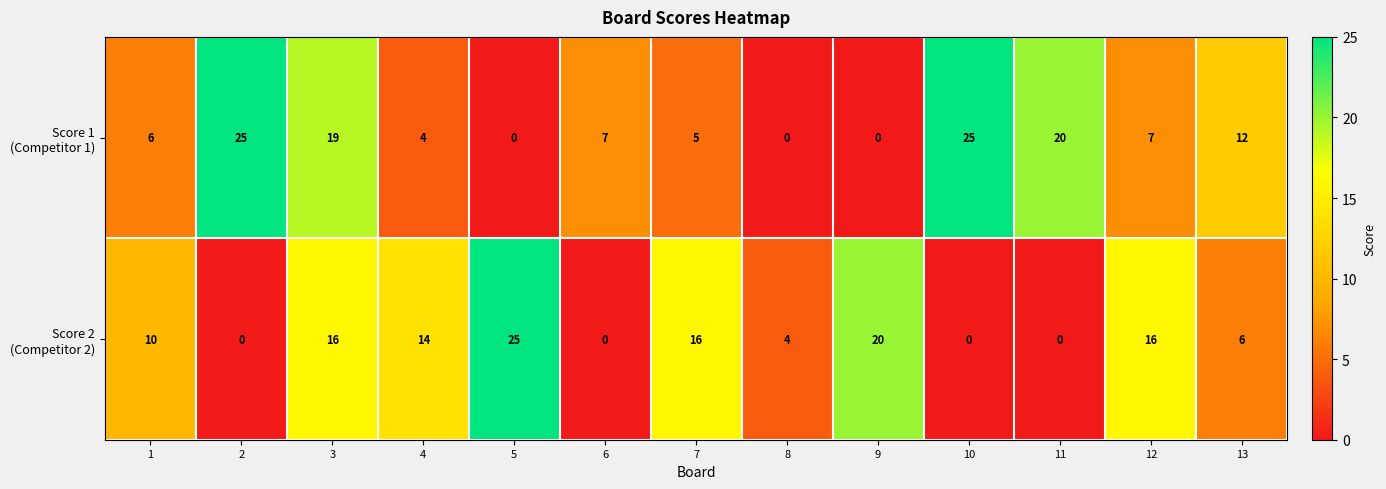

What is the maximum value shown in the chart?

25